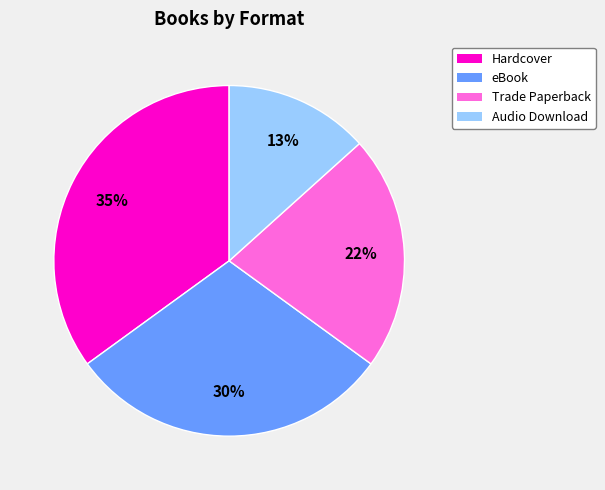

How many slices are in this pie chart?

4